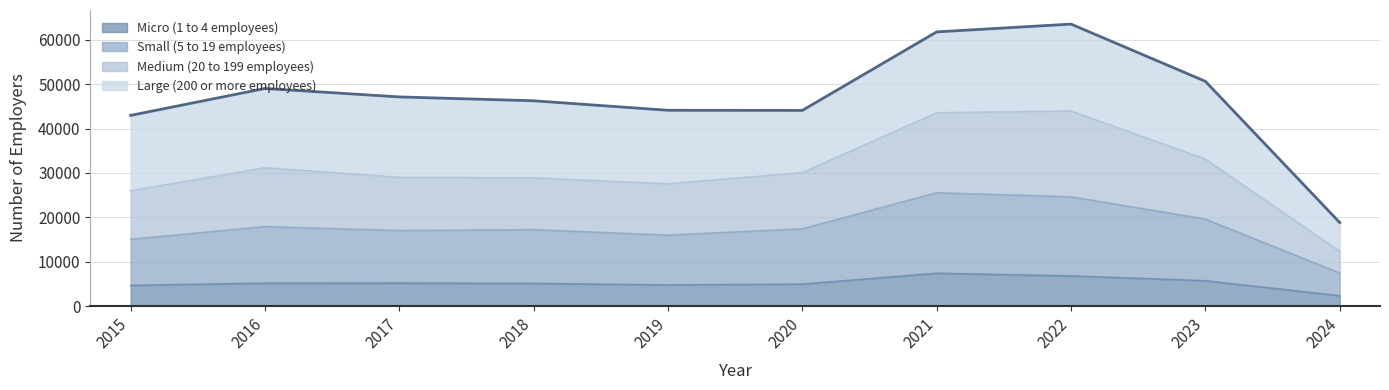

The value of Micro (1 to 4 employees) at 2020 is 2226. True or false?

False